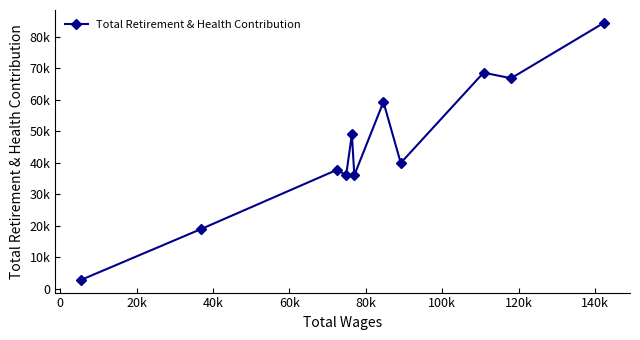

Is this an area chart (filled region under the line)?

No